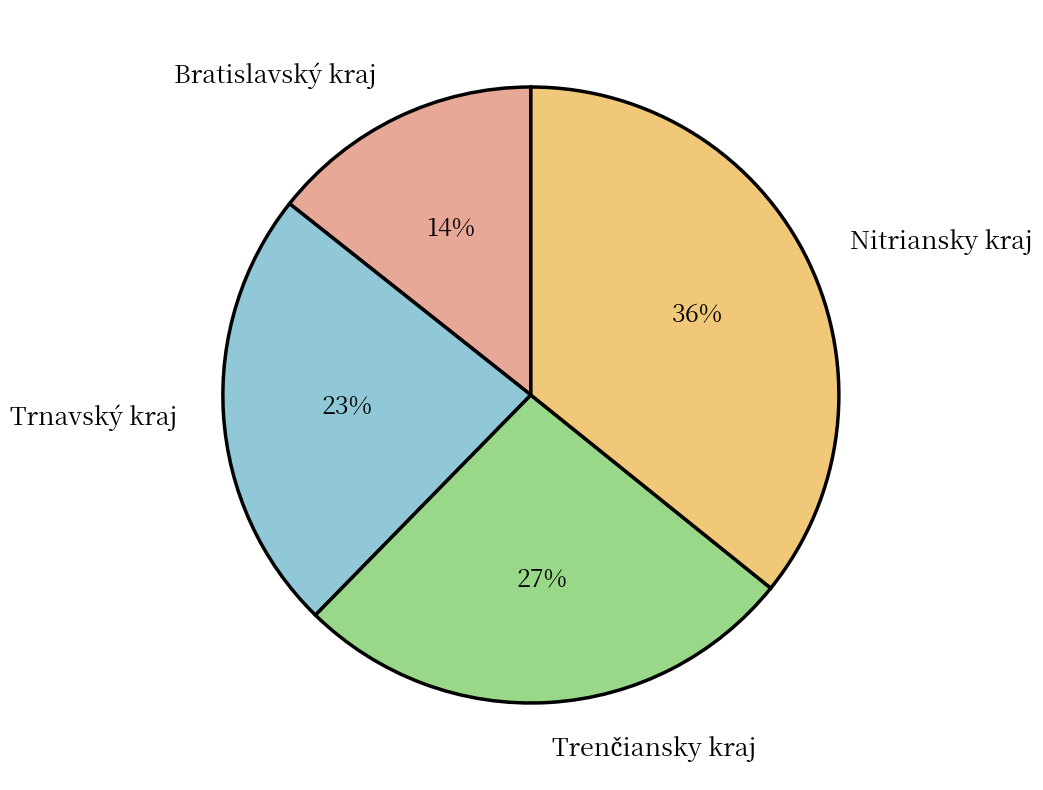

What percentage is the Bratislavský kraj slice, to the nearest percent?

14%